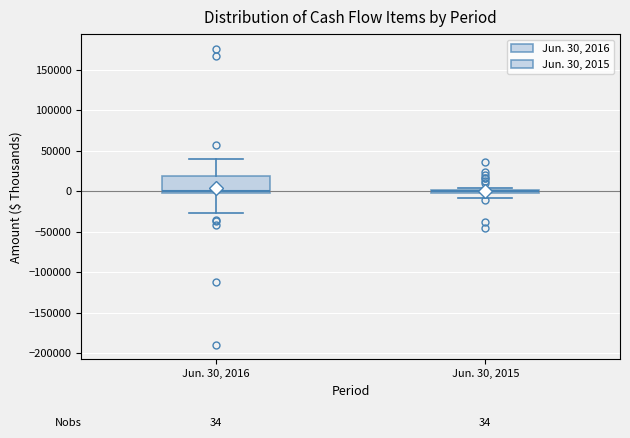

Comparing the boxes themselves (not the whiskers), which one is the tallest?

Jun. 30, 2016